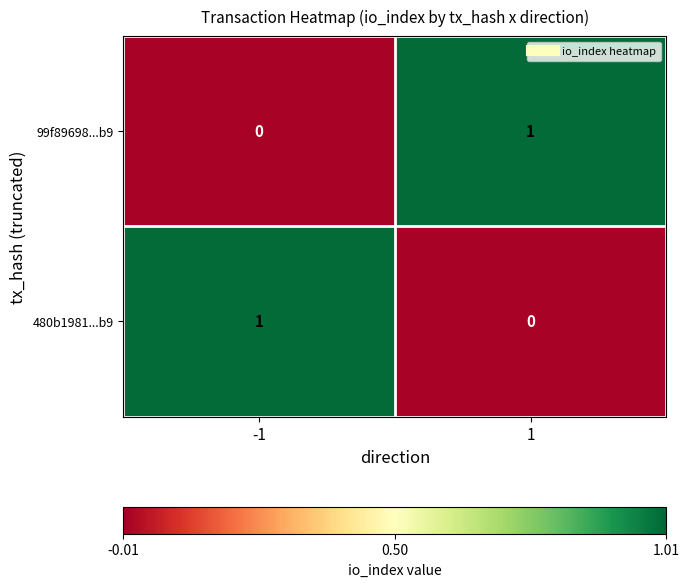

How many series are shown in this chart?

2